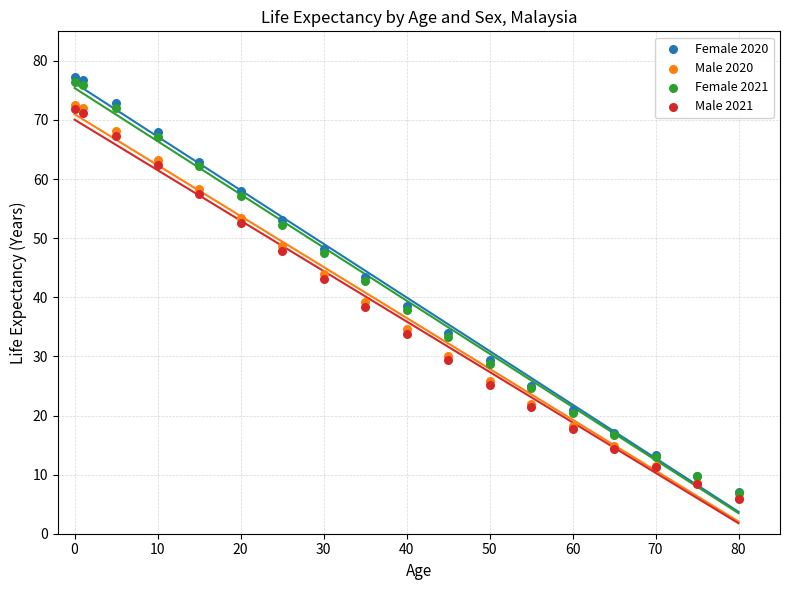

What are all the series names shown in the legend?

Female 2020, Male 2020, Female 2021, Male 2021